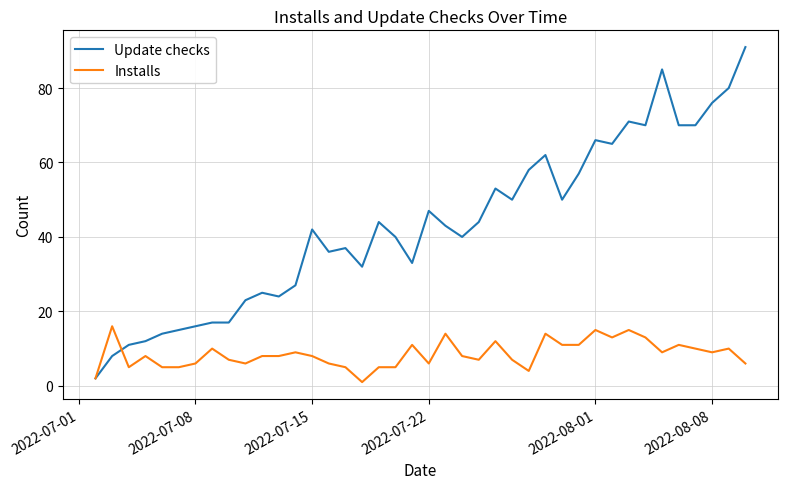

List the series in order of their overall mean, highest first.

Update checks, Installs